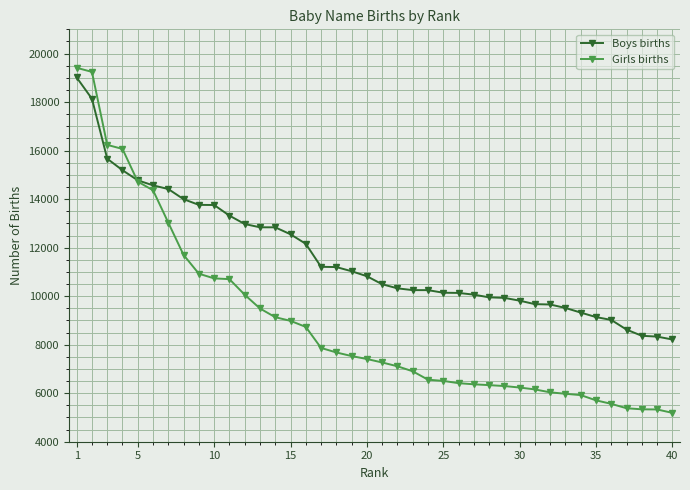

What is the value of the Boys births point at the 16th from the left?

12158